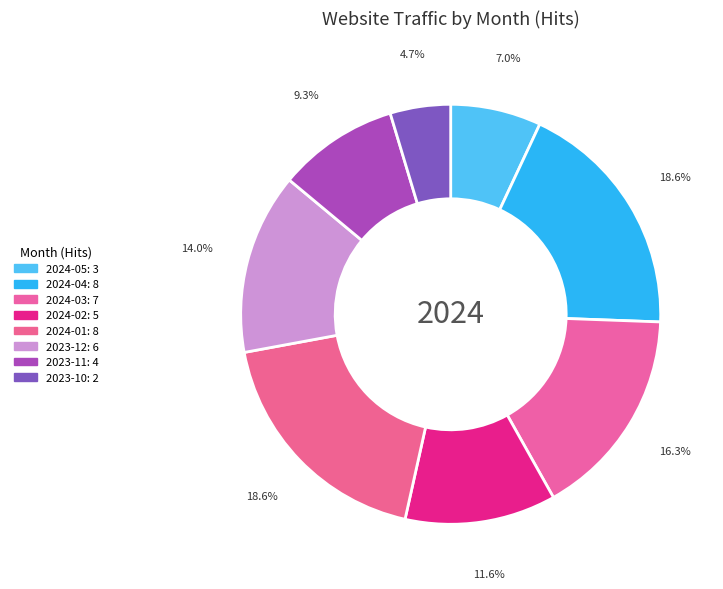

Count the number of slices in the pie.

8